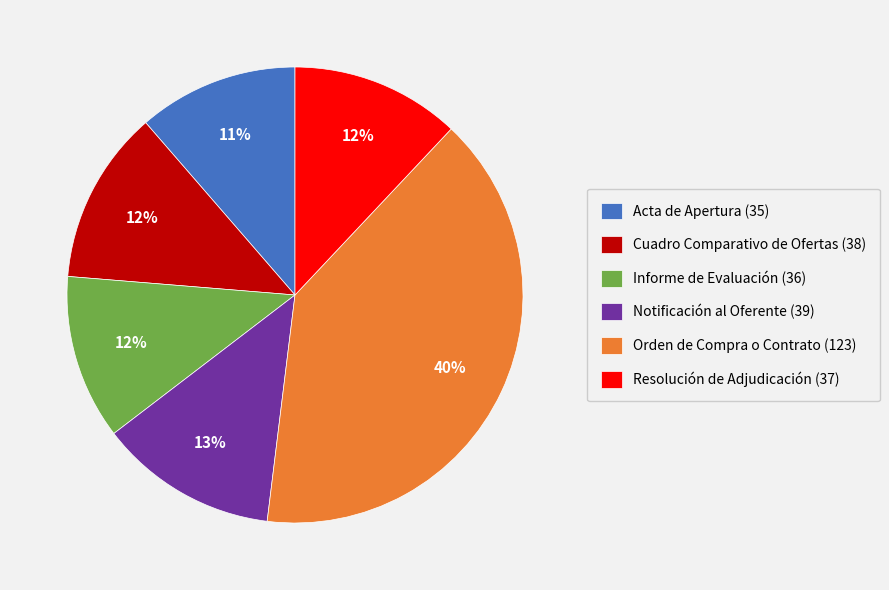

To the nearest percent, what percentage of the pie is Cuadro Comparativo de Ofertas (38)?

12%